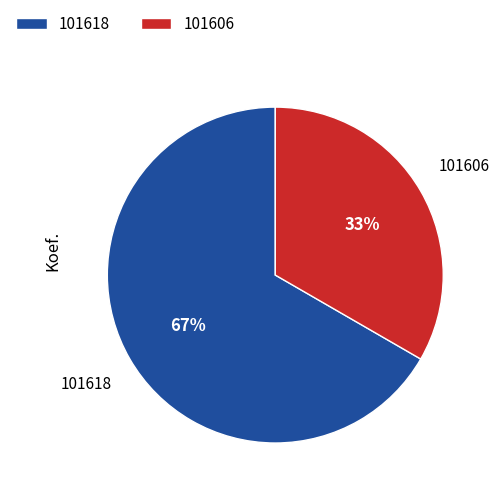

What percentage is the 101618 slice, to the nearest percent?

67%